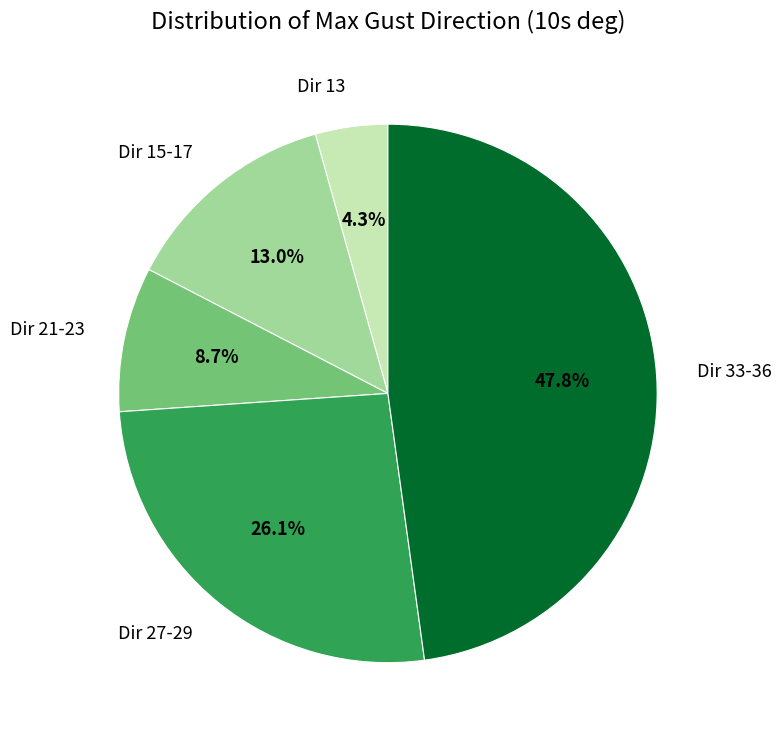

How many slices are in this pie chart?

5